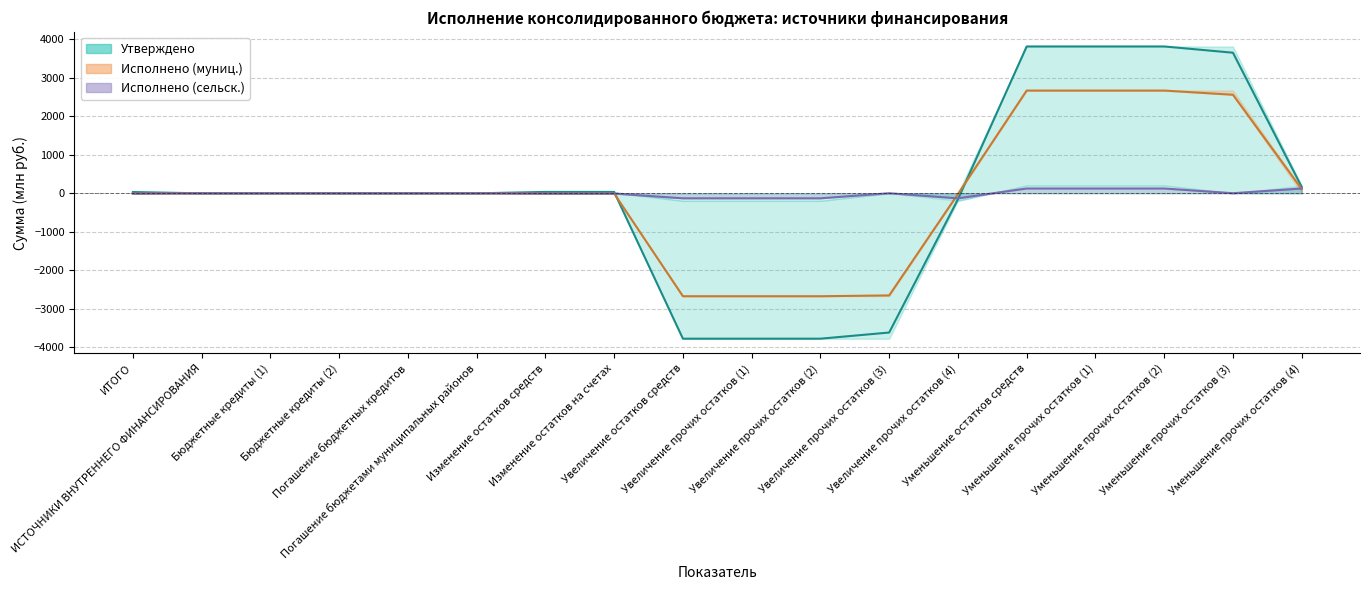

What is the difference between the maximum and minimum values in the Исполнено (сельские поселения) линия series?

256.1